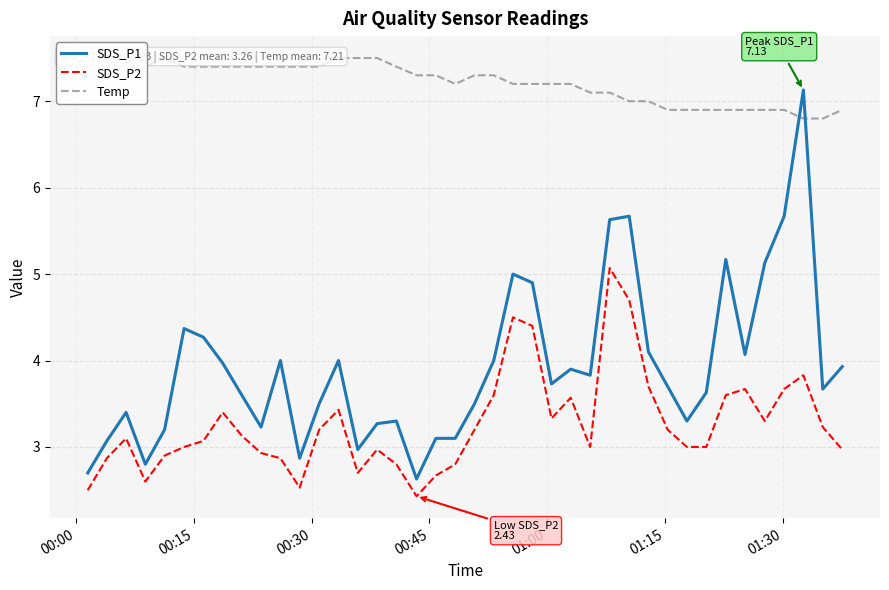

What is the difference between the second highest and minimum values in the SDS_P2 series?

2.3